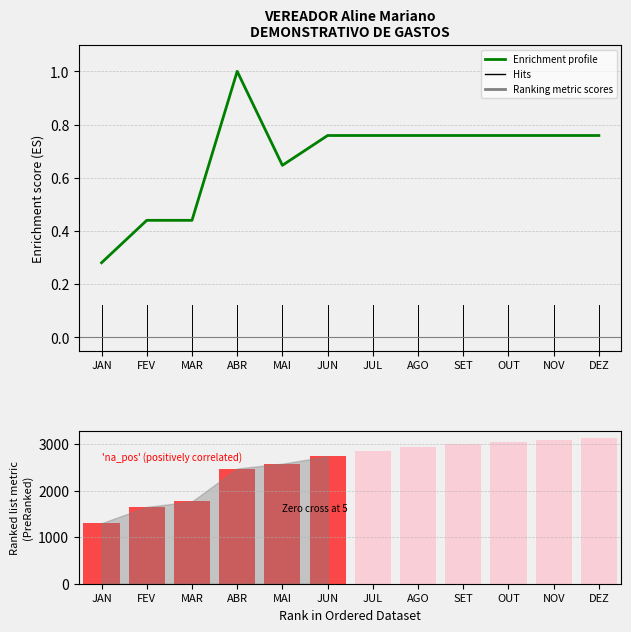

Rank the categories by value from highest to lowest.

ABR, JUN, JUL, AGO, SET, OUT, NOV, DEZ, MAI, FEV, MAR, JAN